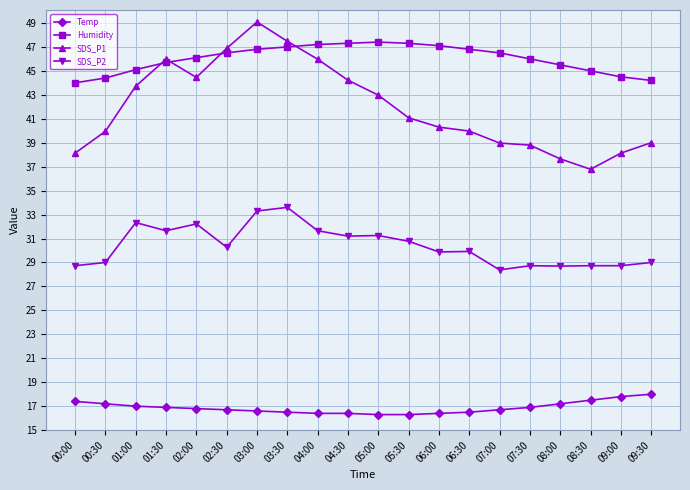

How many series are shown in this chart?

4